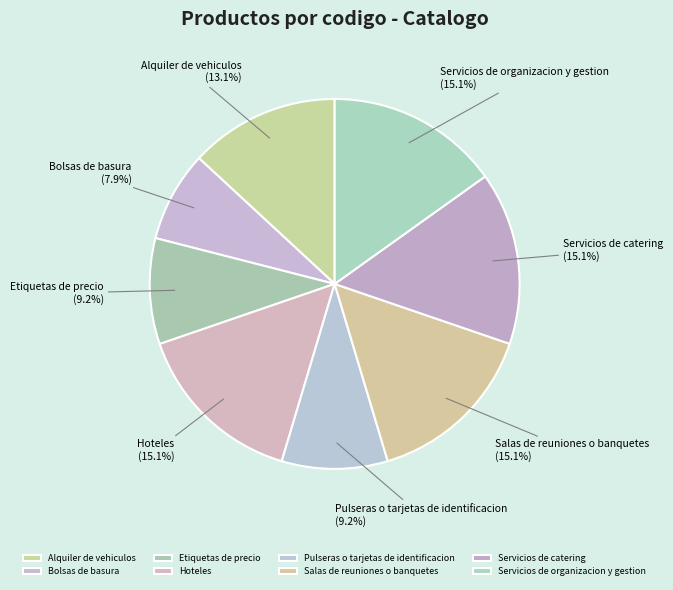

To the nearest percent, what percentage of the pie is Pulseras o tarjetas de identificacion?

9%